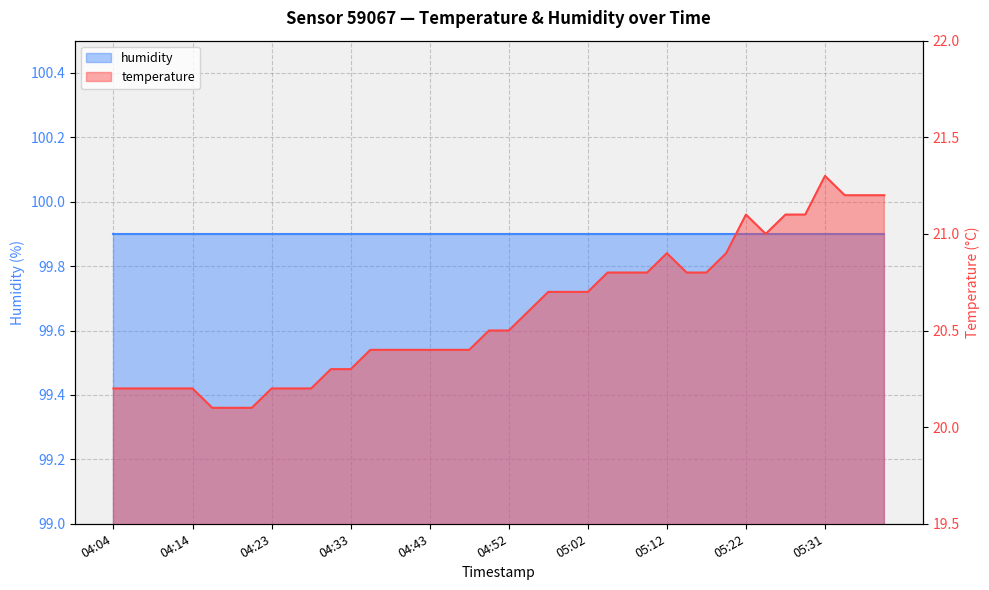

What is the minimum value shown in the chart?

20.1